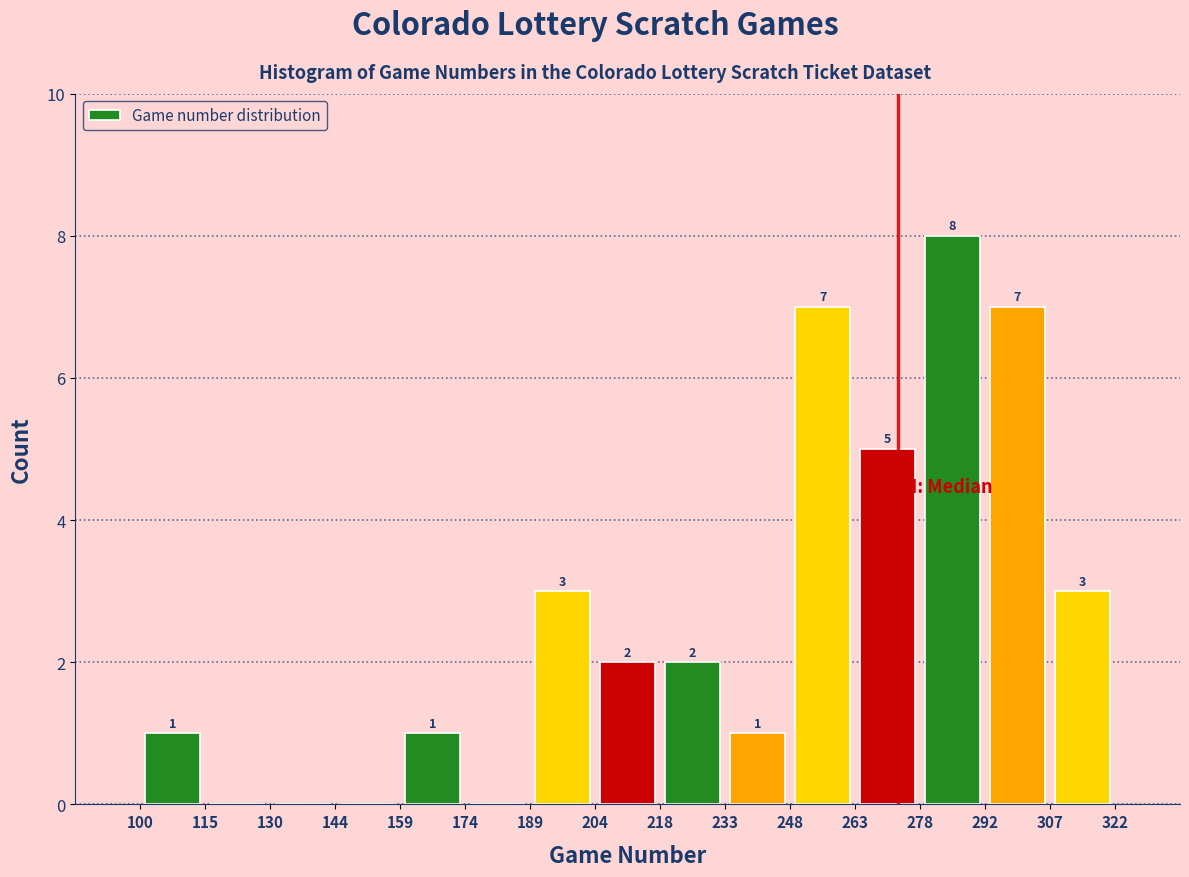

Which range on the x-axis has the tallest bar?

278 to 292